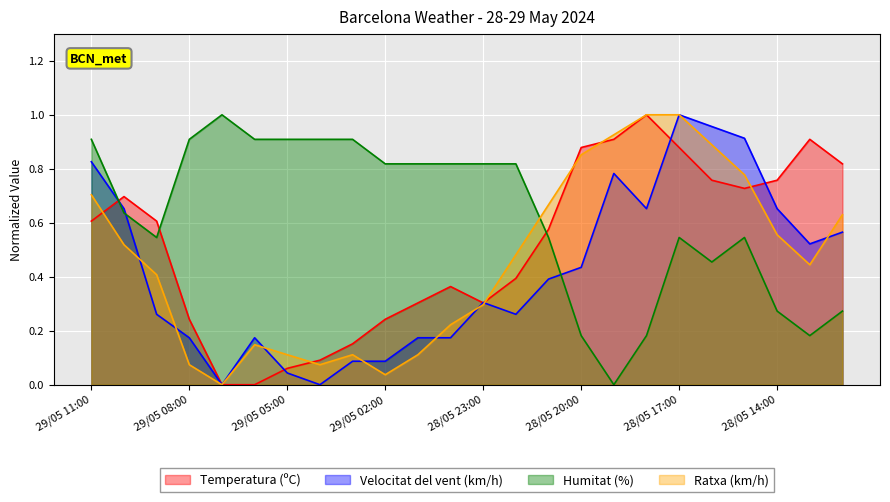

What is the difference between the highest and lowest values at 28/05 12:00?

0.5